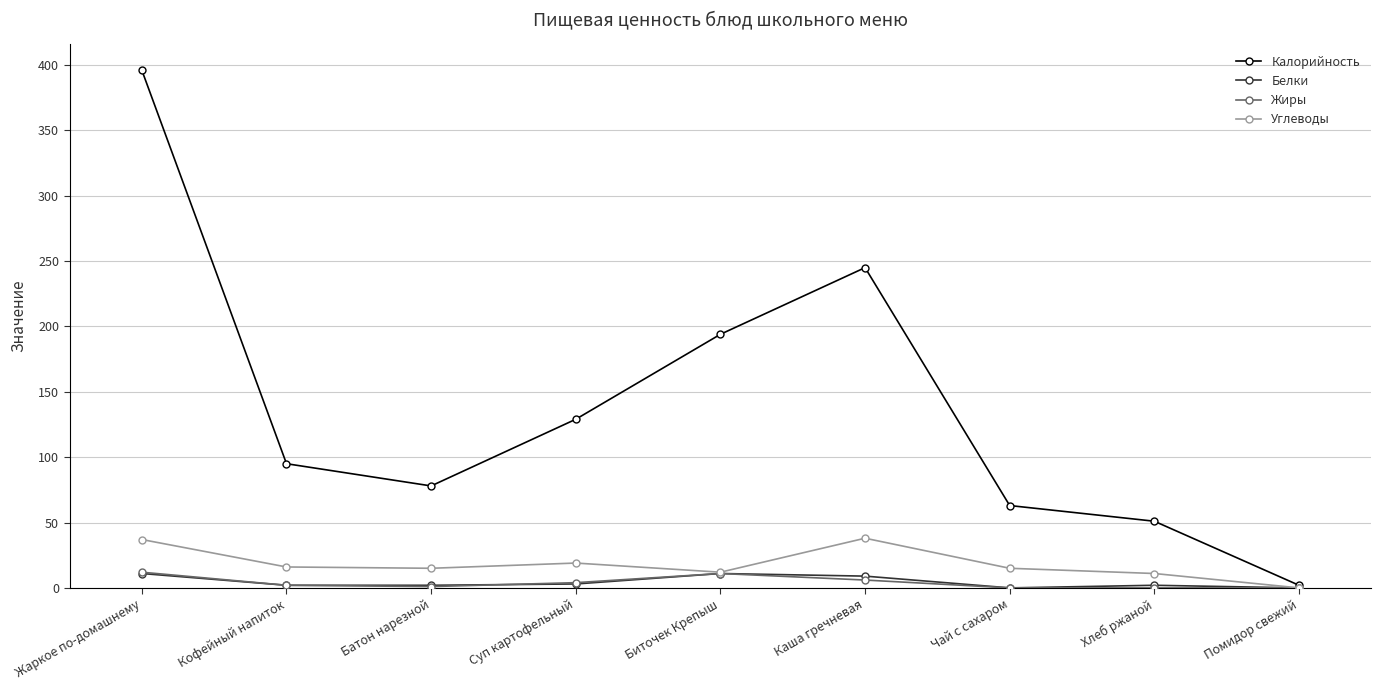

What is the difference between the Углеводы values at Суп картофельный and Помидор свежий?

19